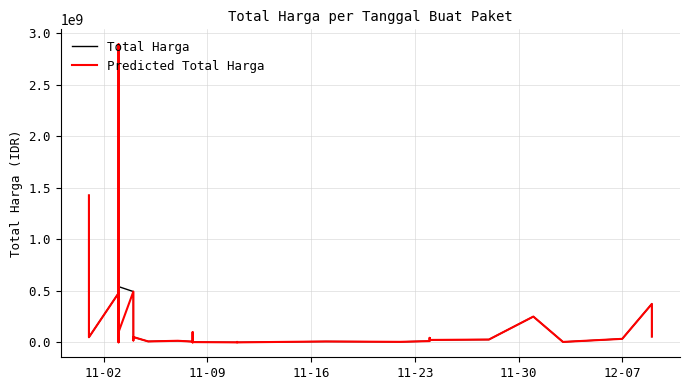

What is the difference between the second highest and minimum values in the Total Harga series?

1425789900